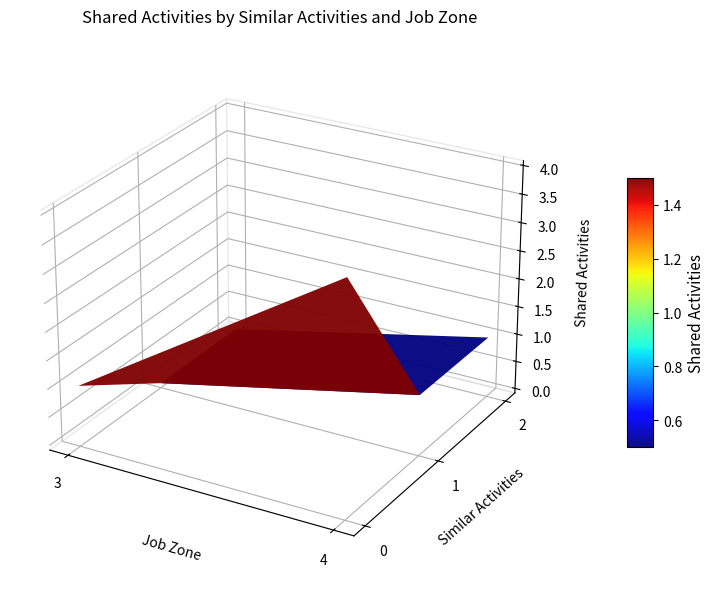

True or false: 0 has a value of 1 at 0.

True